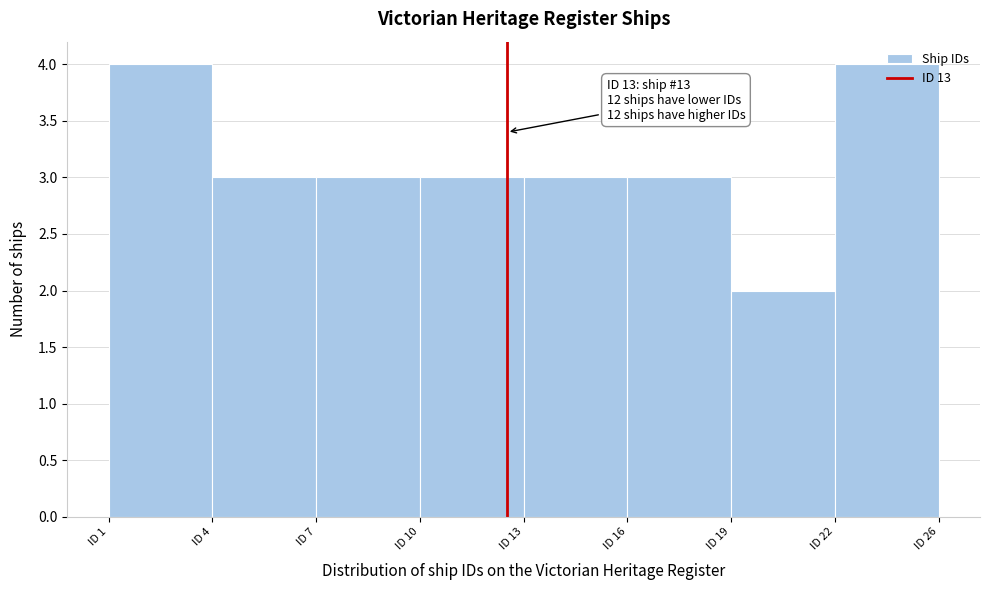

What is the value of the 7th bar from the left?

2